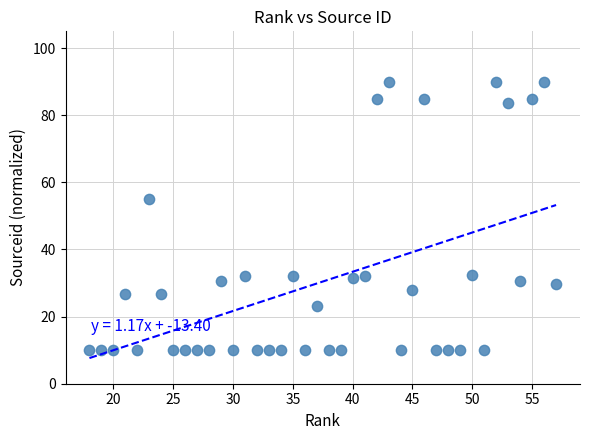

What Y value in the scatter plot is closest to 50?

55.1